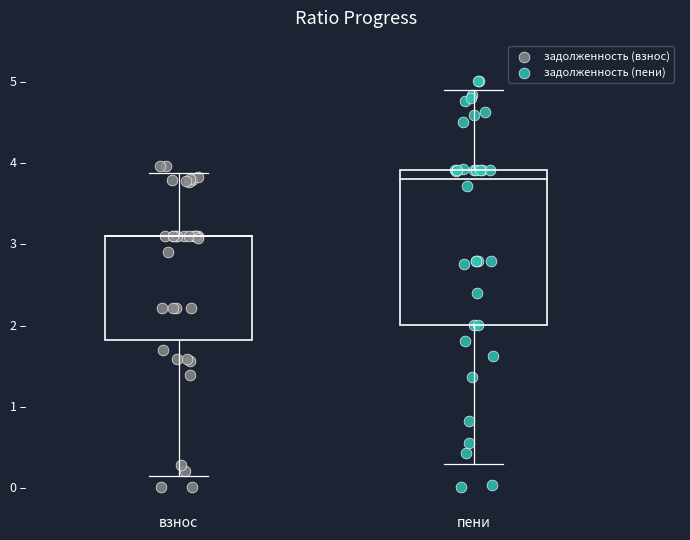

Which series reaches the maximum Y coordinate?

задолженность (пени)